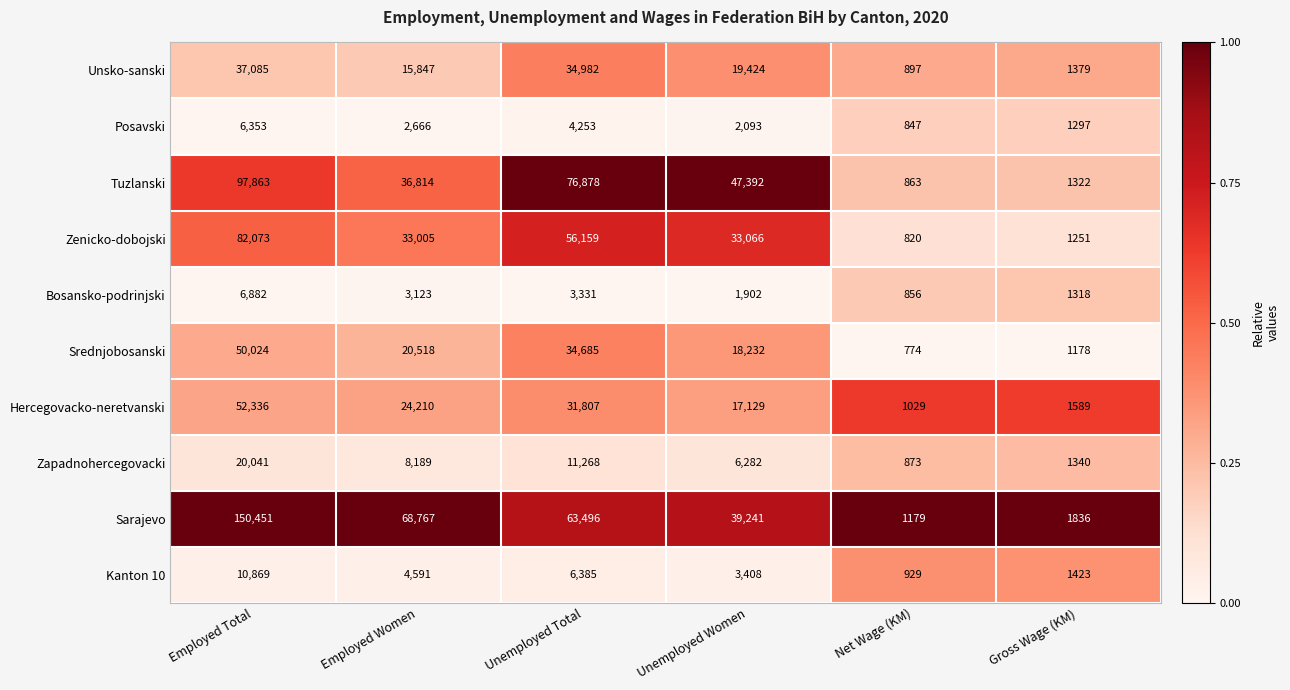

What is the sum of the Zapadnohercegovacki values at Unemployed Women and Employed Women?

14471